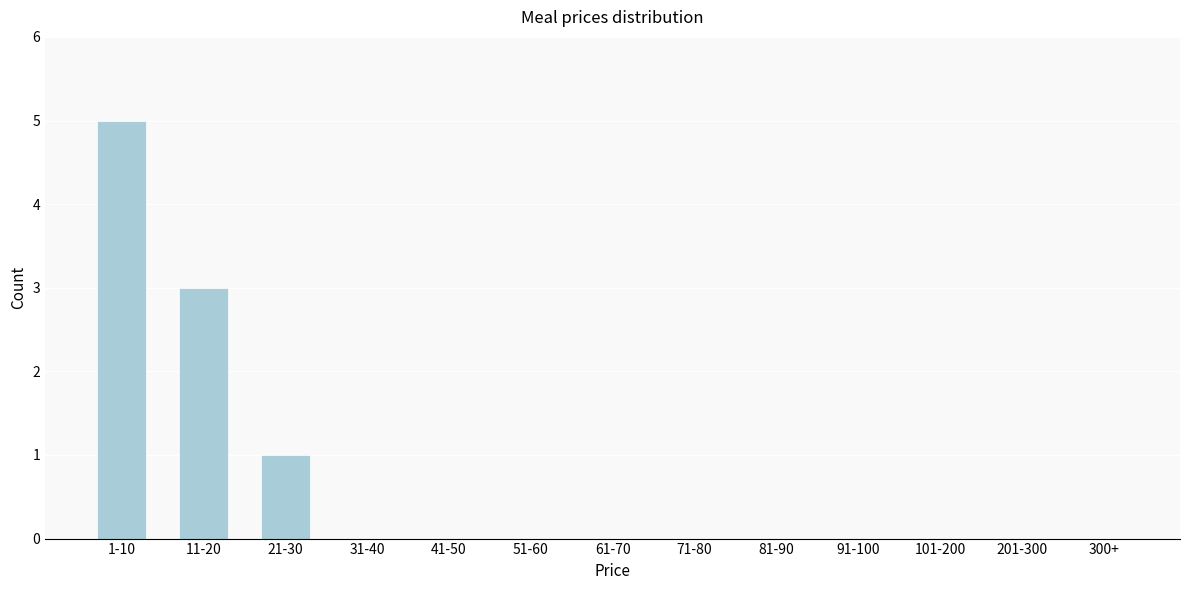

Reading left to right, list all the values displayed in this chart.

1-10=5	11-20=3	21-30=1	31-40=0	41-50=0	51-60=0	61-70=0	71-80=0	81-90=0	91-100=0	101-200=0	201-300=0	300+=0